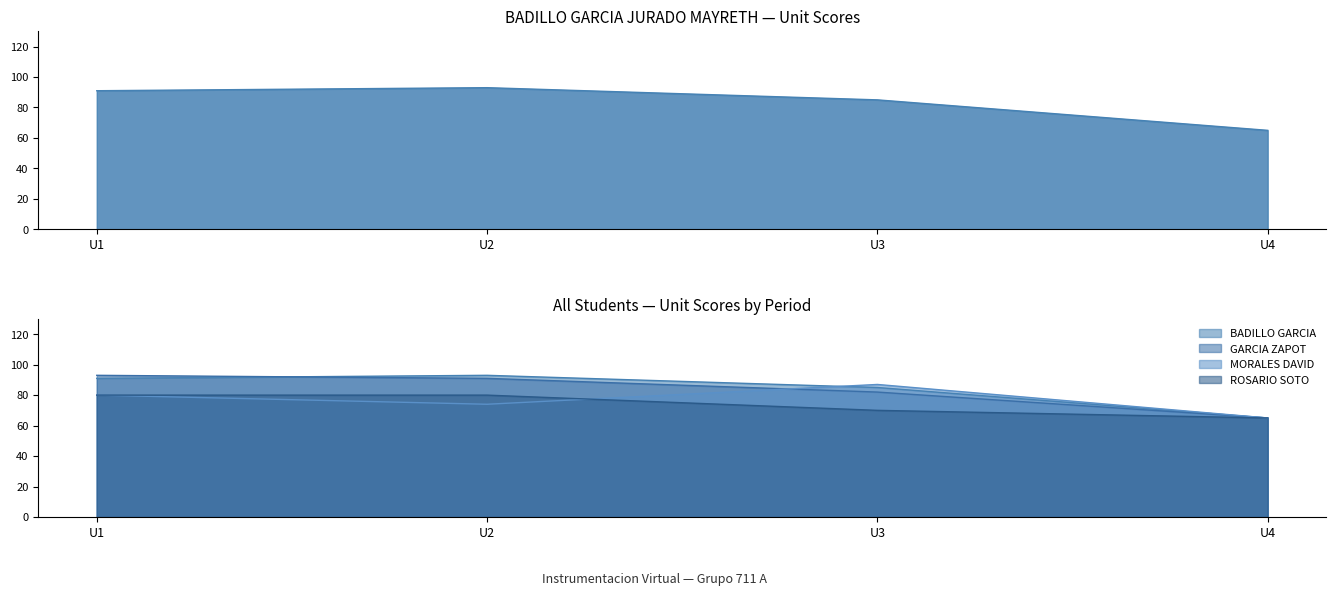

Reading left to right, list all the values displayed in this chart.

91	93	85	65	80	74	87	65	80	80	70	65	91	91	82	65